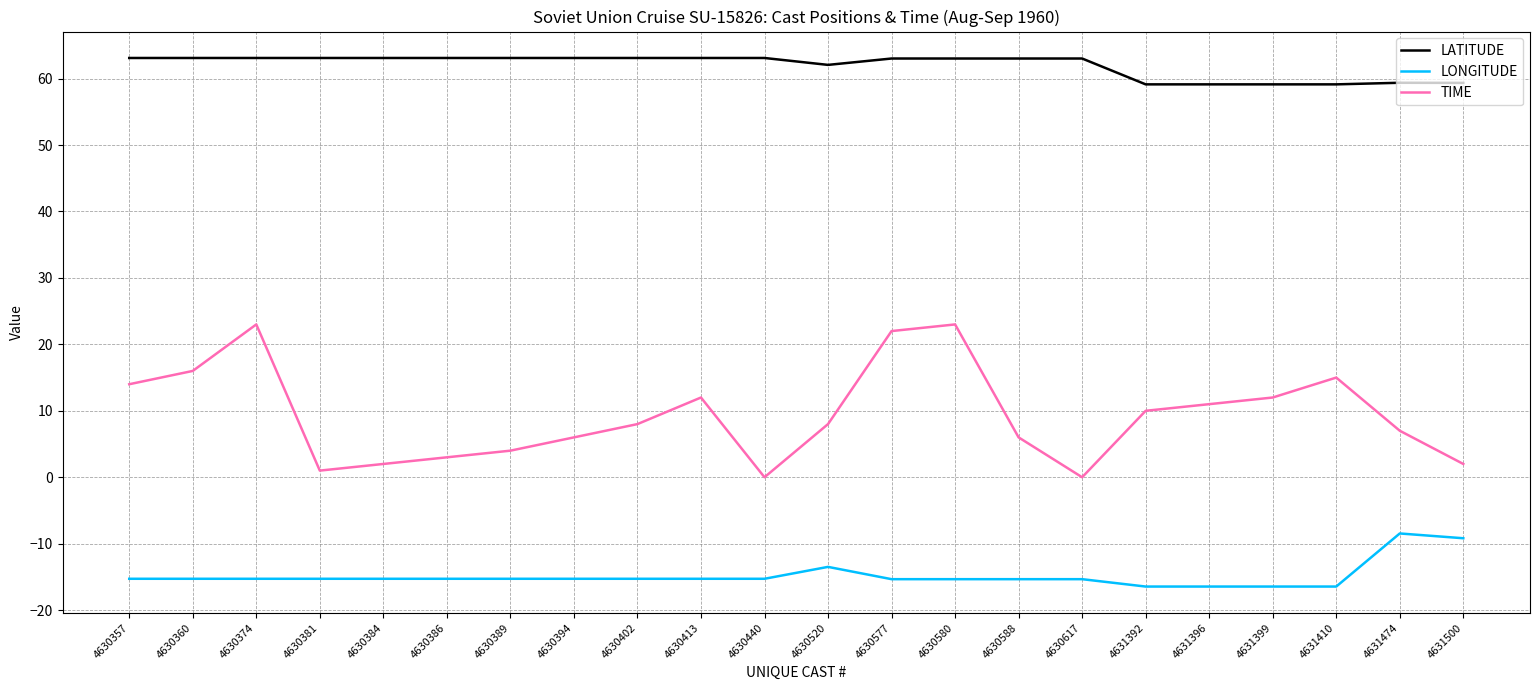

True or false: TIME has a value of 12.0 at 4631399.

True